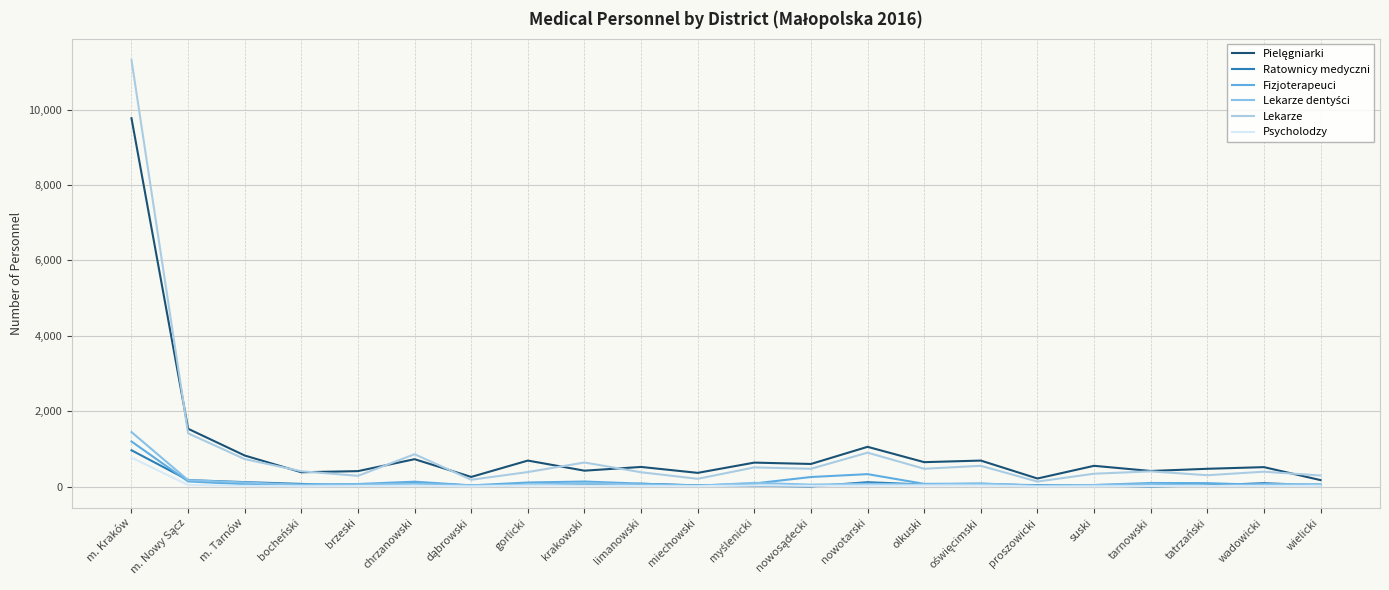

How many lines are shown in the chart?

6